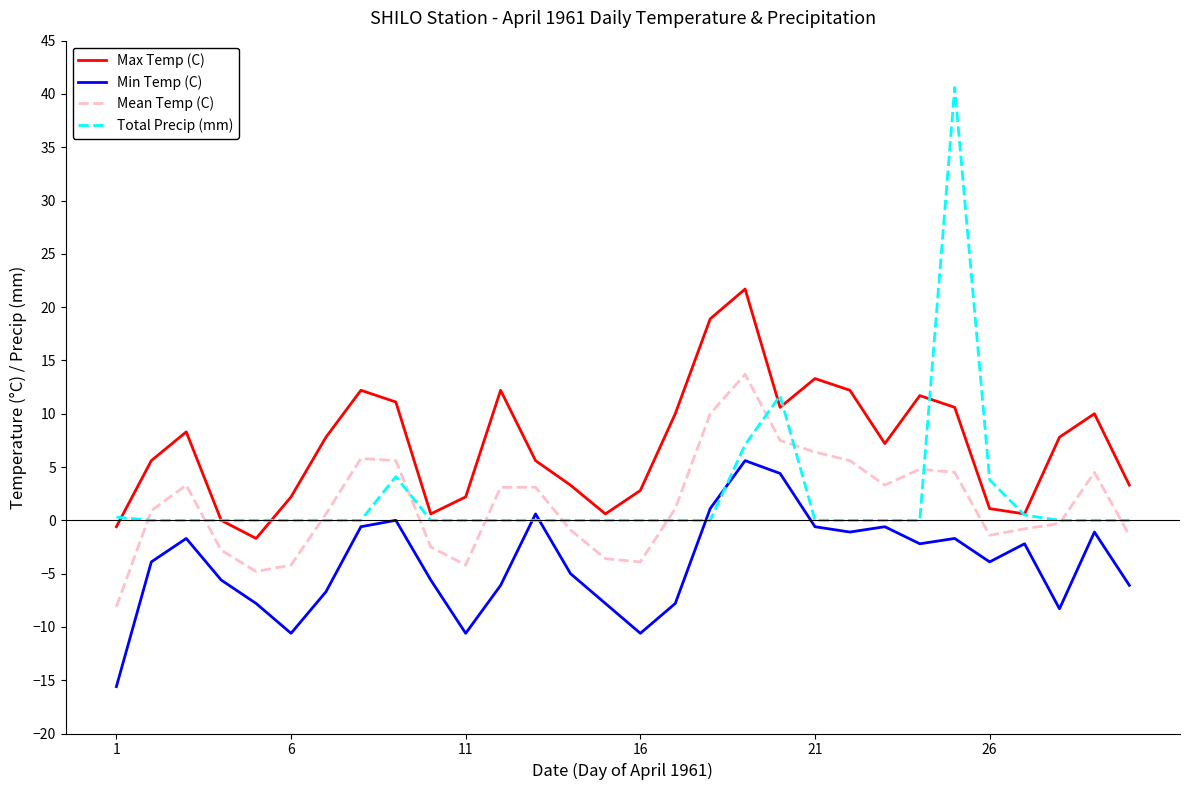

Which series has the largest total across all categories?

Max Temp (C)